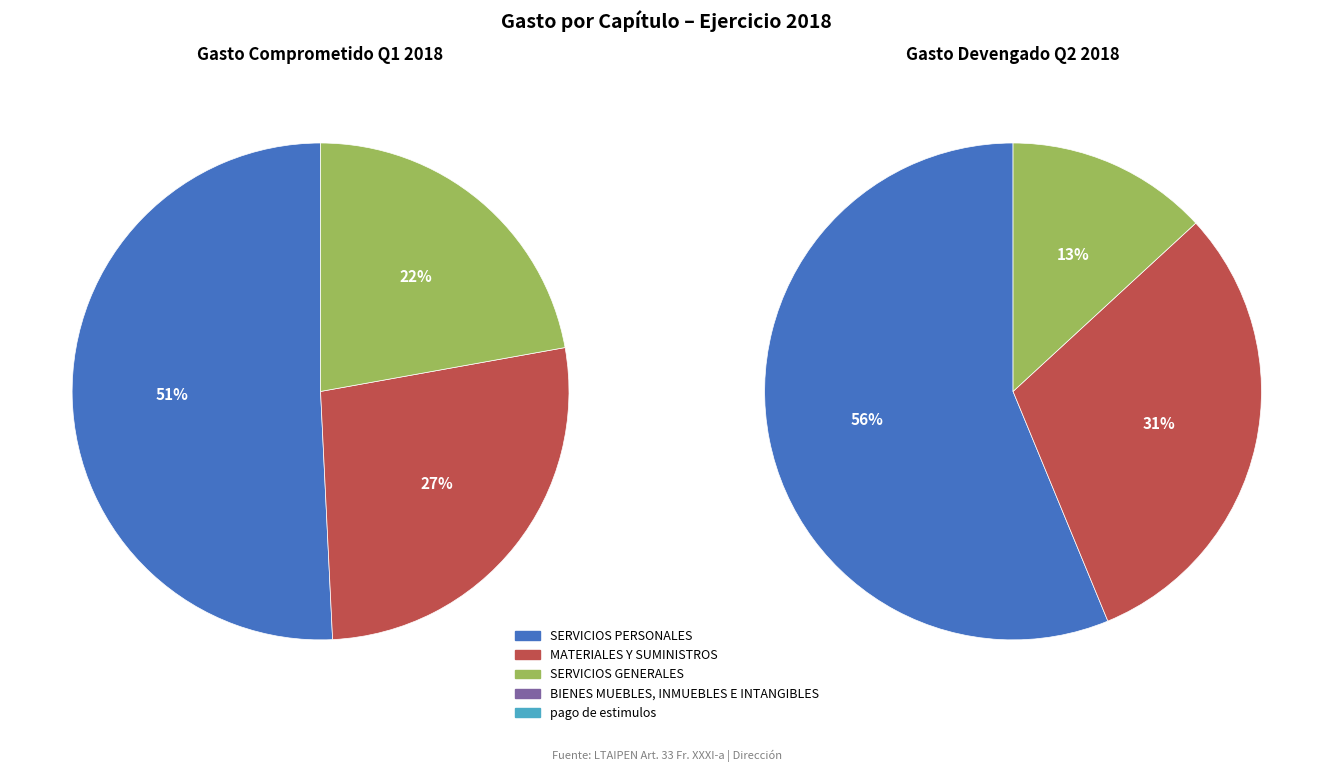

Is the sum of SERVICIOS GENERALES and SERVICIOS PERSONALES greater than half?

Yes